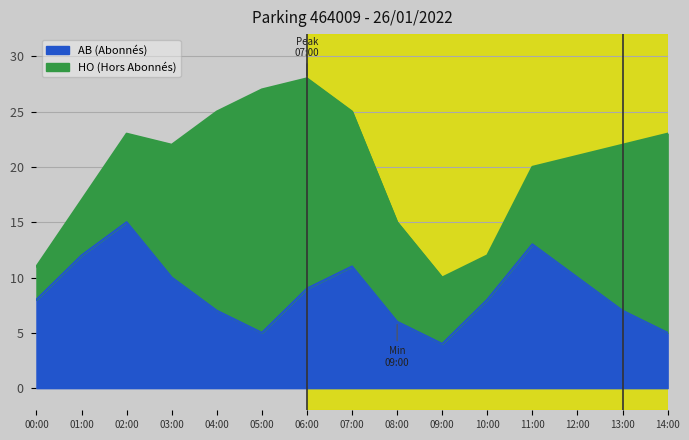

What is the sum of all Total values?

301